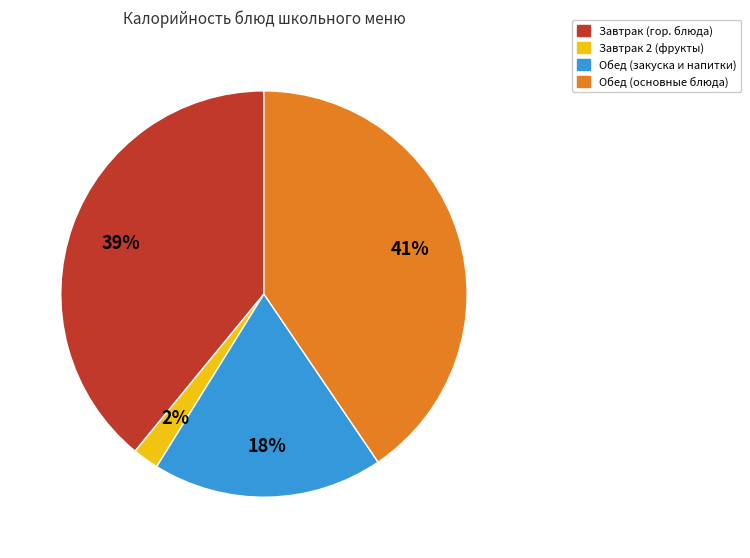

Is there a majority slice in this chart?

No